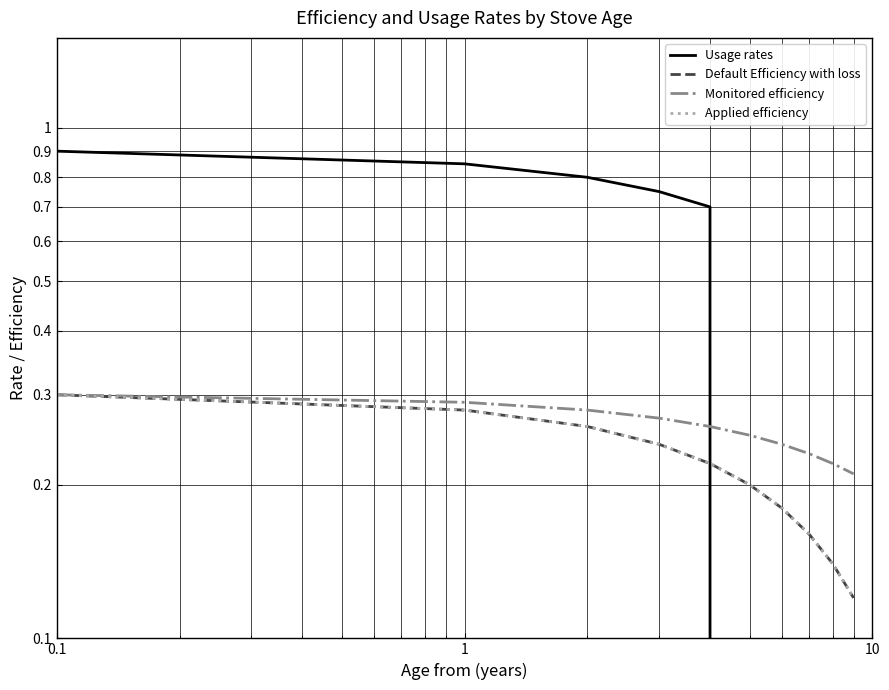

What is the average value of the Applied efficiency series?

0.2